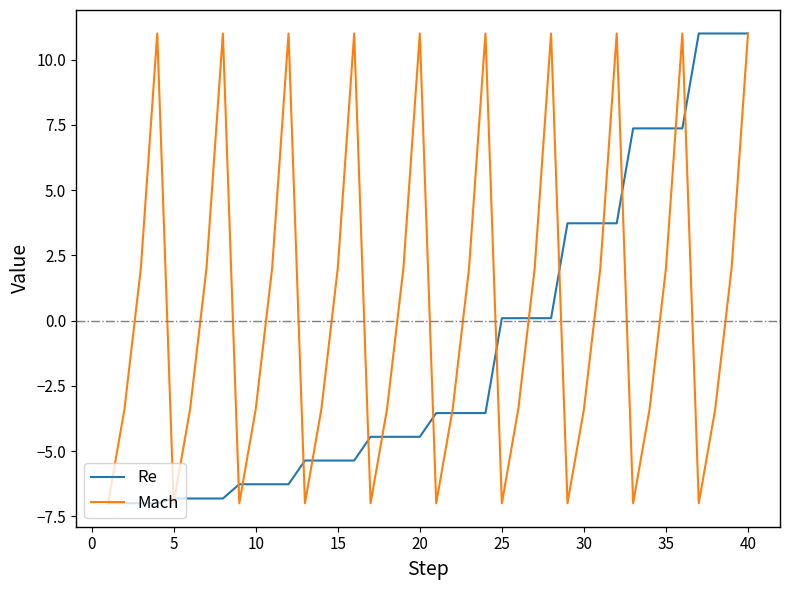

Which series has the largest total across all categories?

Mach